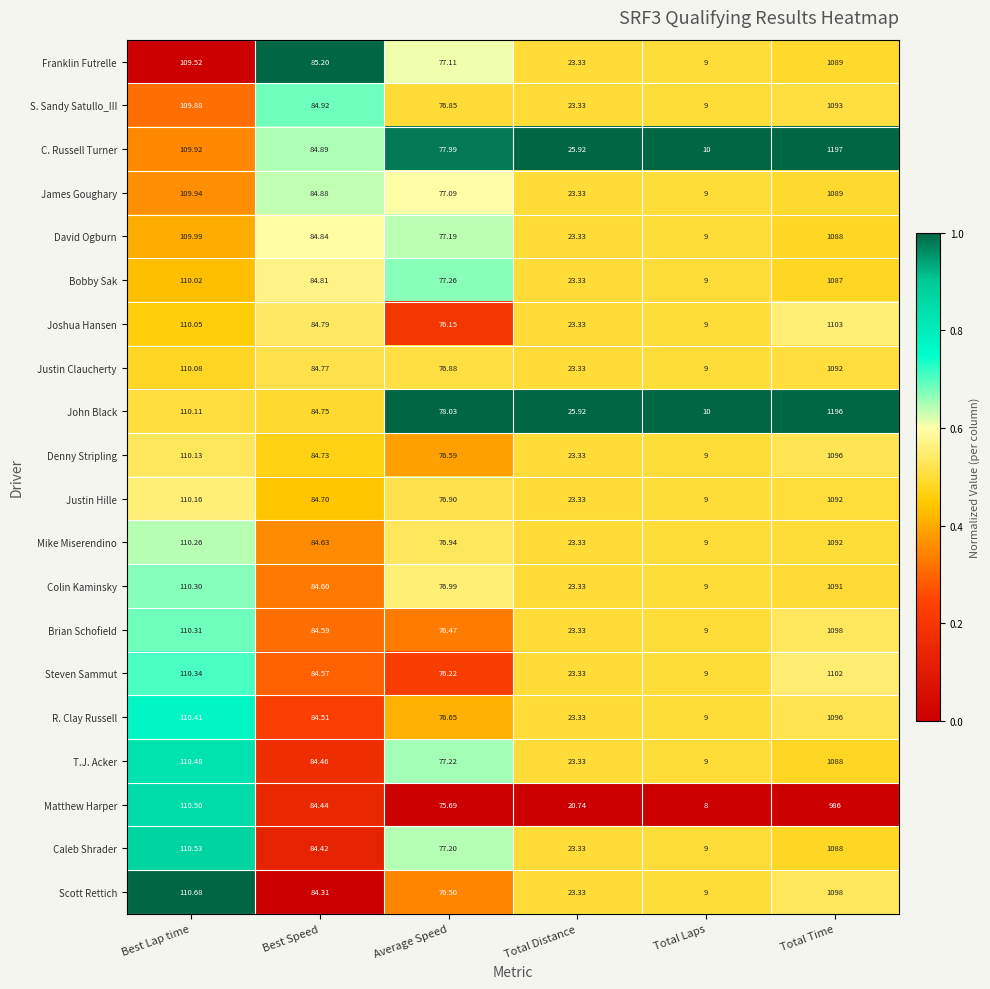

Which series has the widest spread of values?

C. Russell Turner